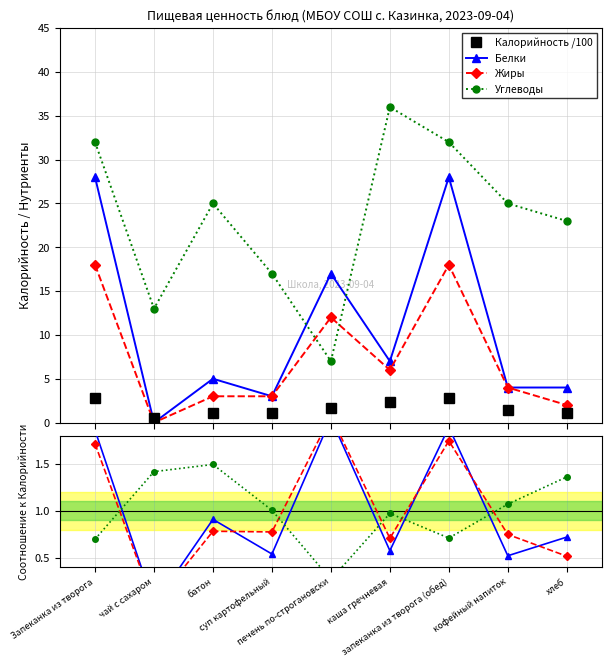

How many lines are shown in the chart?

4